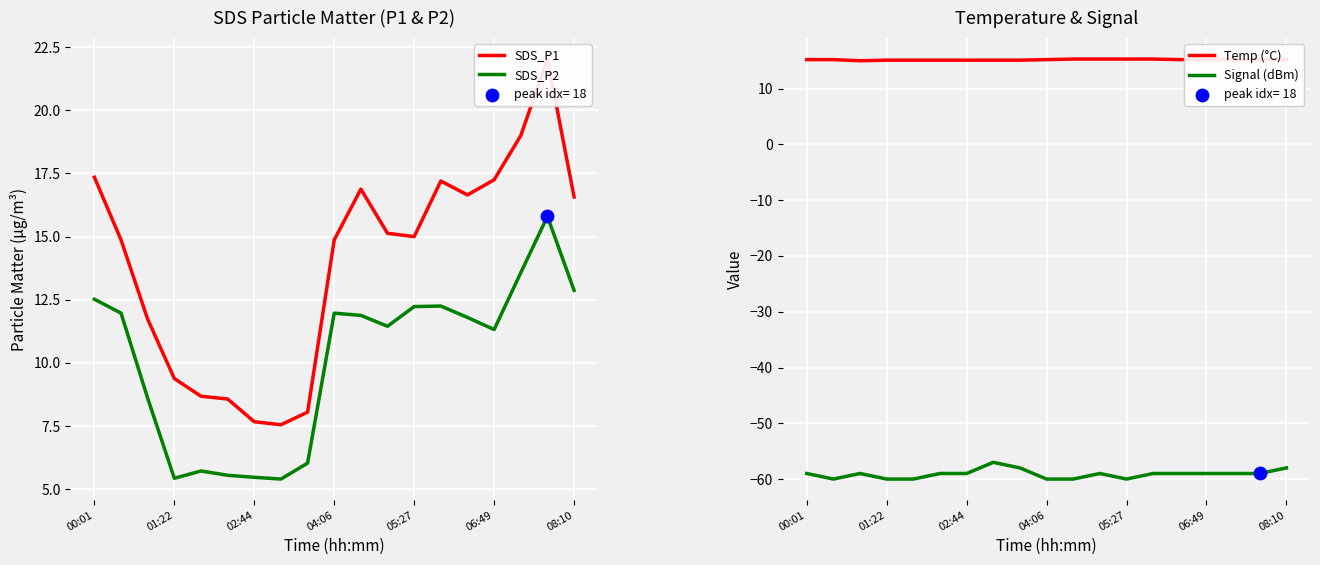

Is the value of SDS_P1 at 9 greater than the value of Signal (dBm) at 10?

Yes